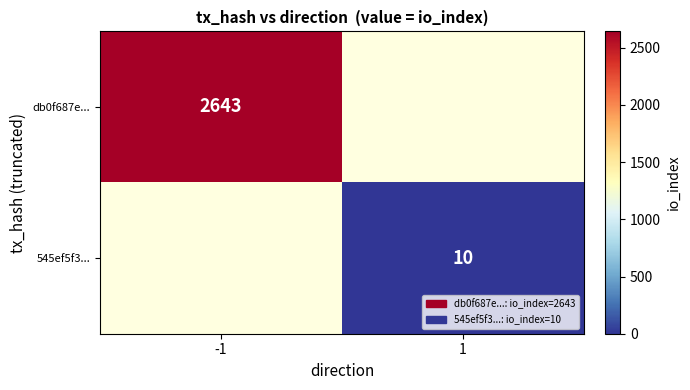

True or false: 545ef5f3... has a value of 10 at 1.

True